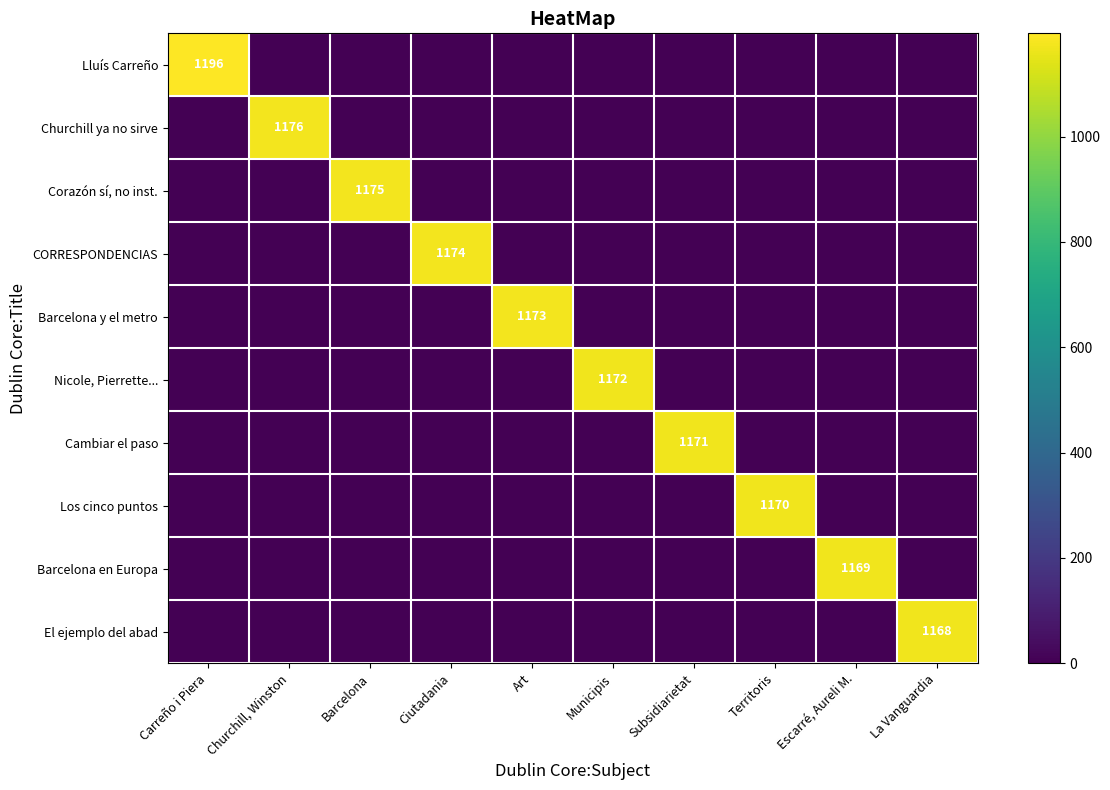

What is the total value across all series at Carreño i Piera?

1196